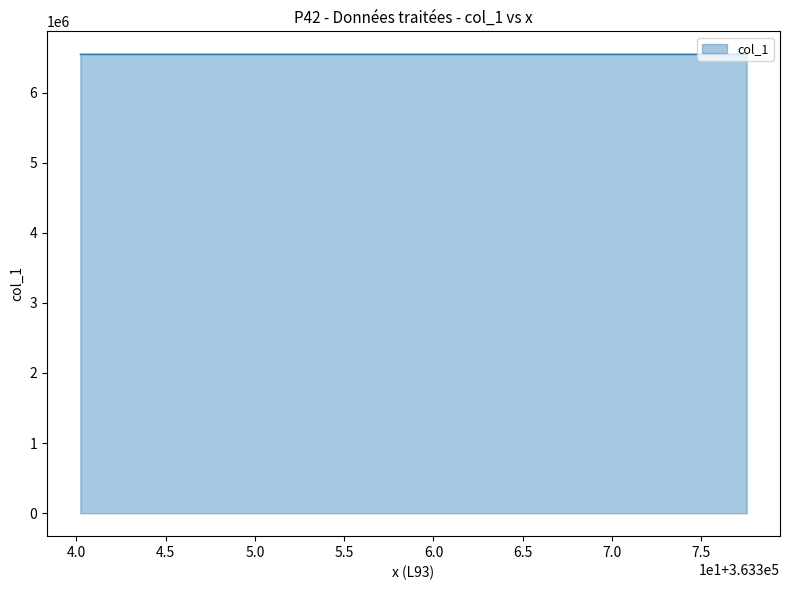

How many distinct data groups are displayed?

1